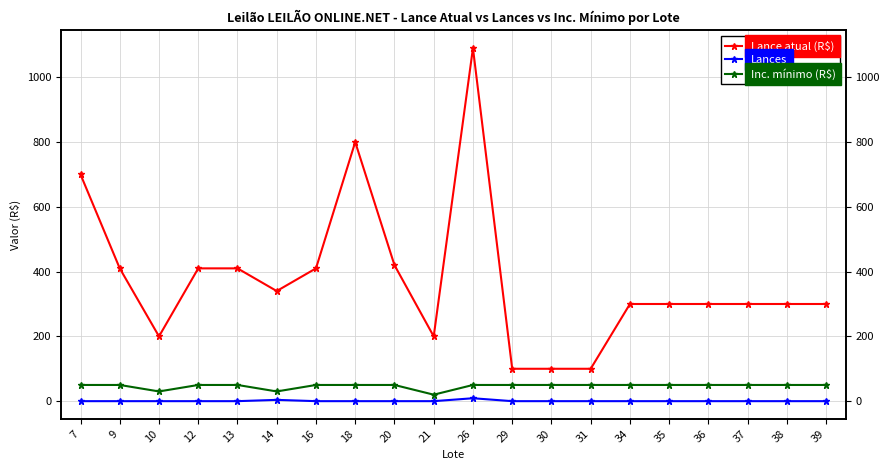

Which series has the largest range (max minus min)?

Lance atual (R$)